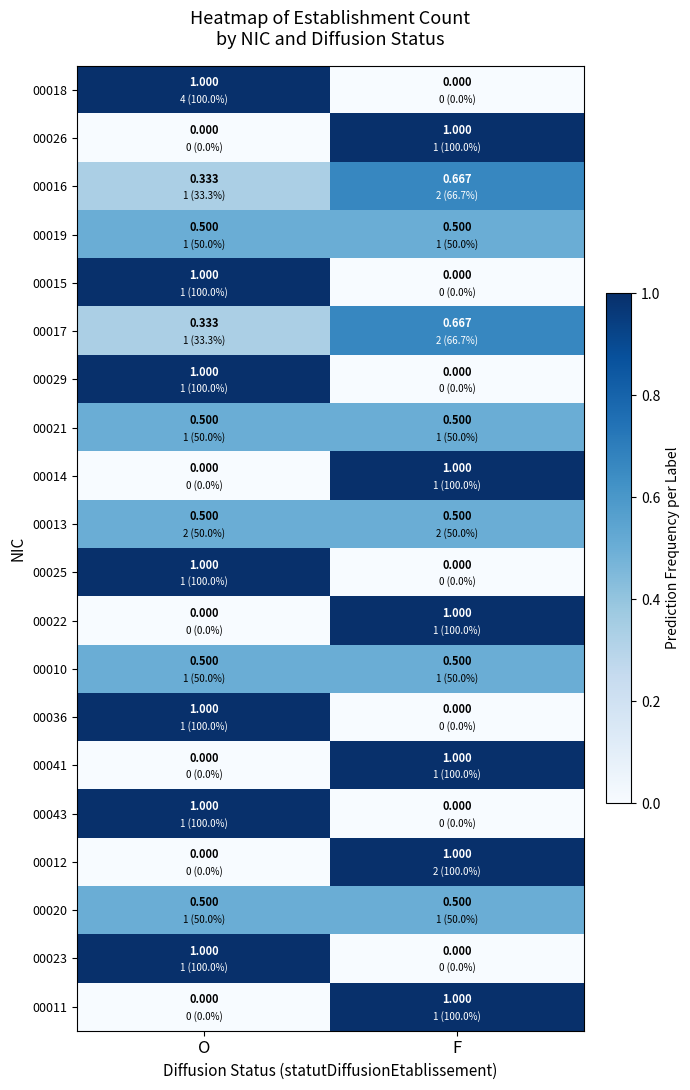

Rank the categories by 00041 value from highest to lowest.

F, O